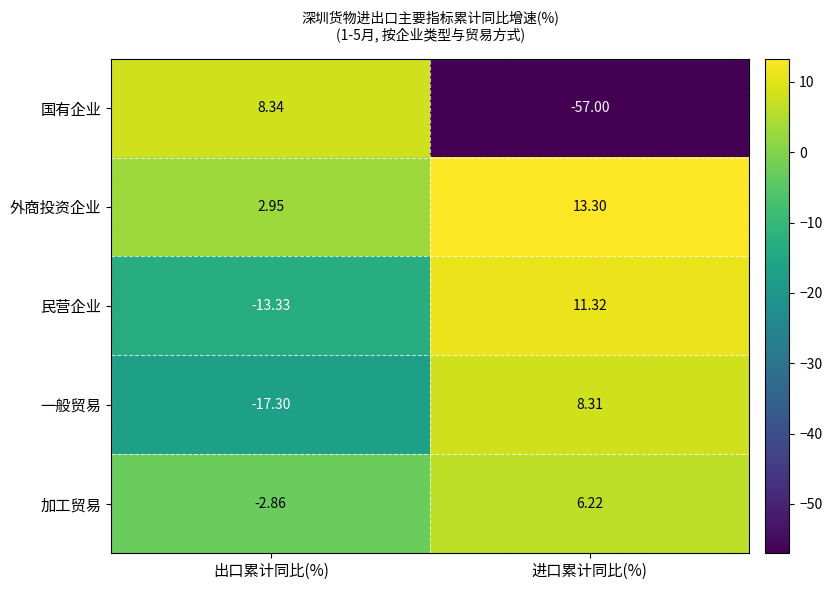

List the series in order of their peak value, lowest first.

加工贸易, 一般贸易, 国有企业, 民营企业, 外商投资企业